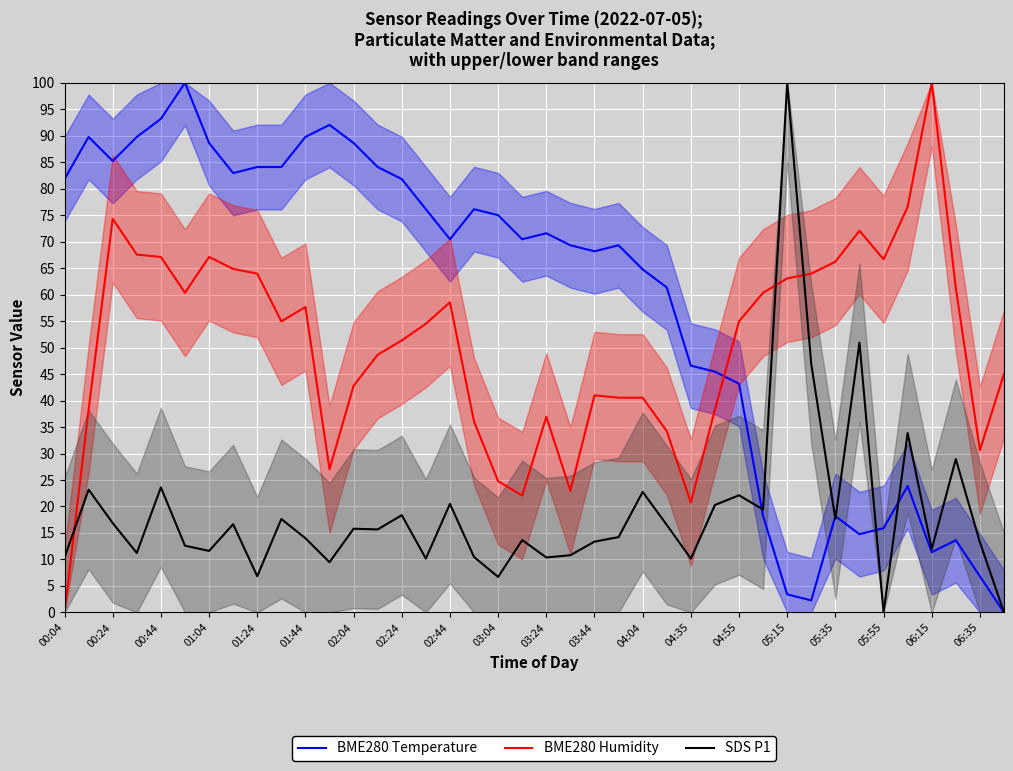

Does the chart display data point markers on the line(s)?

No